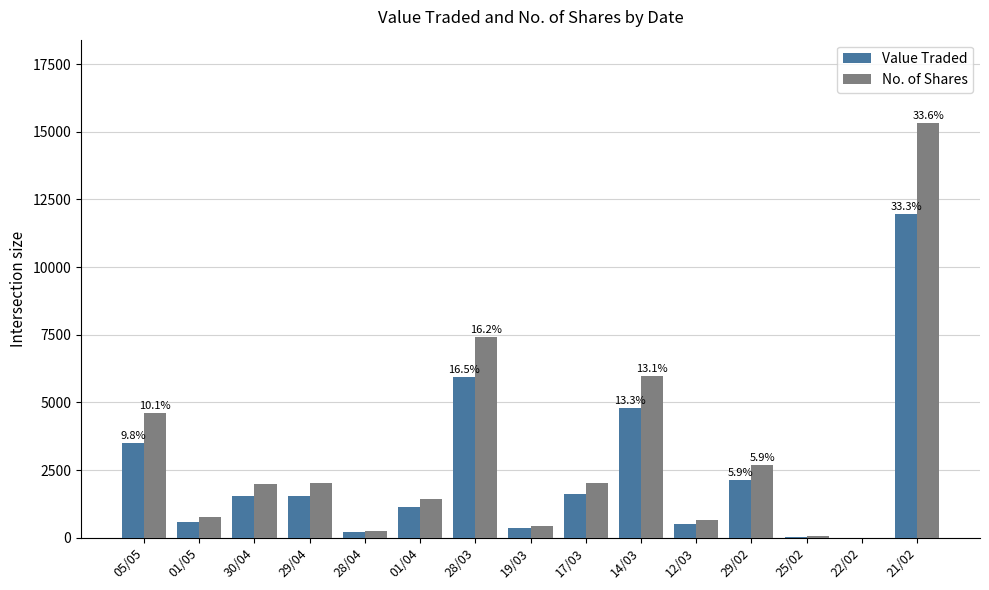

At which category is the sum across all series the highest?

21/02